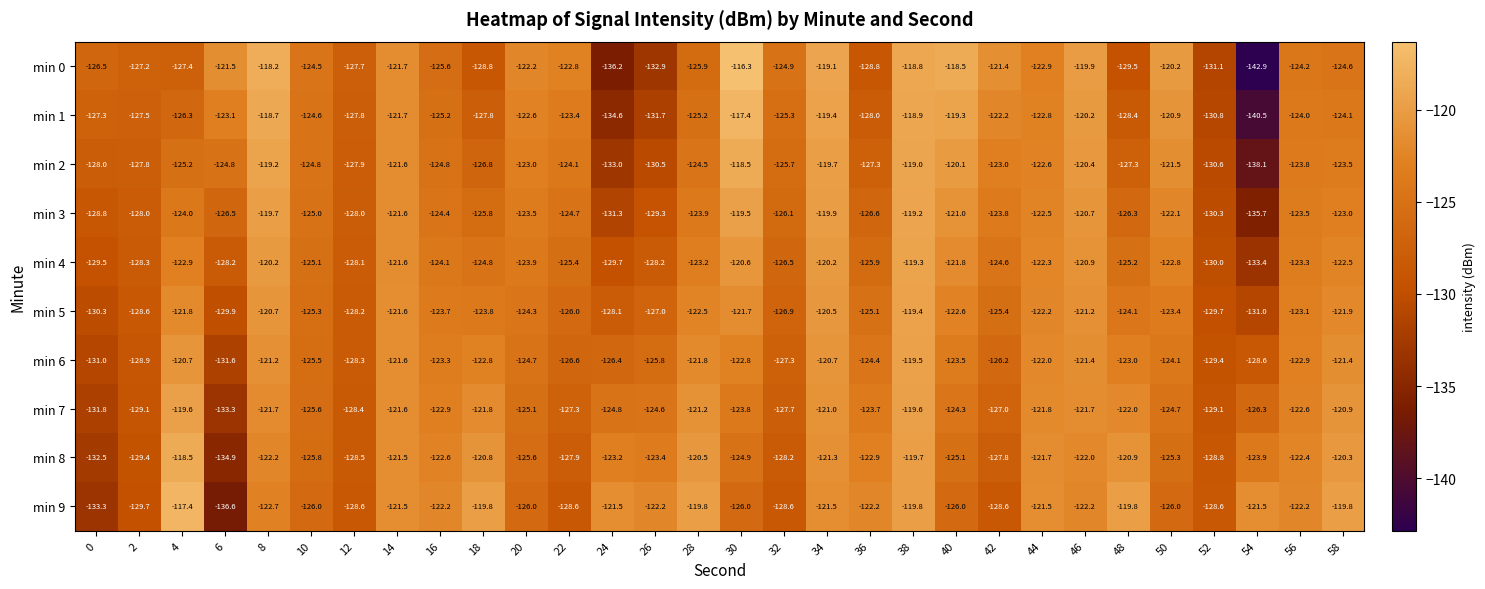

Is the value of min 4 at 28 greater than the value of min 8 at 2?

Yes